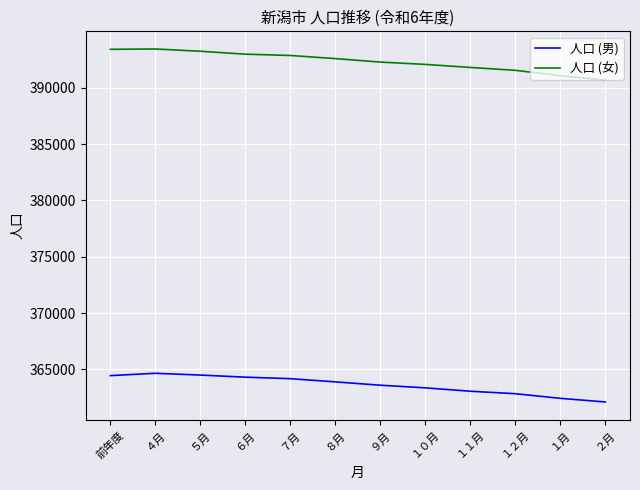

The value of 人口 (女) at ５月 is 196928. True or false?

False